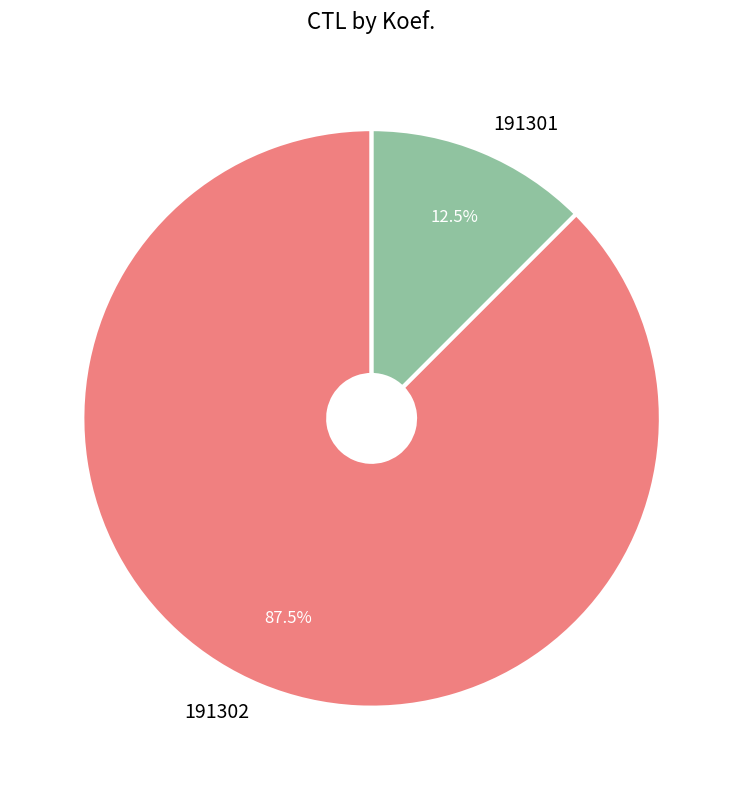

What is the total percentage of 191301 and 191302?

100.0%